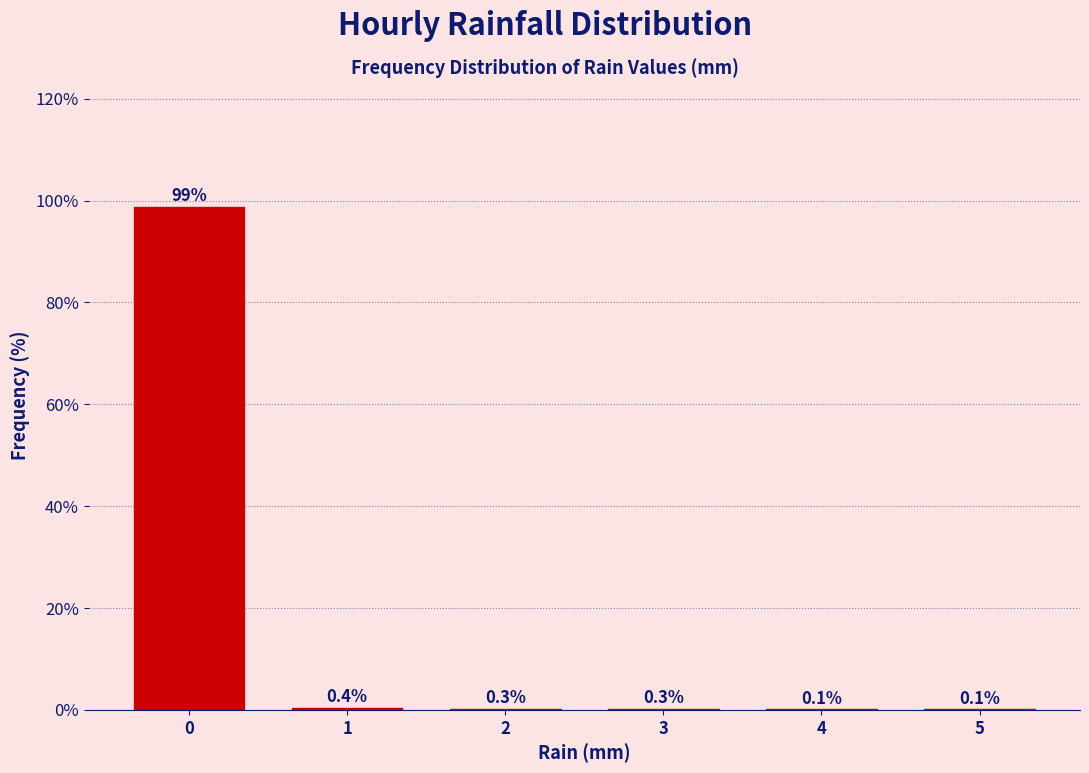

Reading left to right, list all the values displayed in this chart.

0=98.8	1=0.4	2=0.3	3=0.3	4=0.1	5=0.1